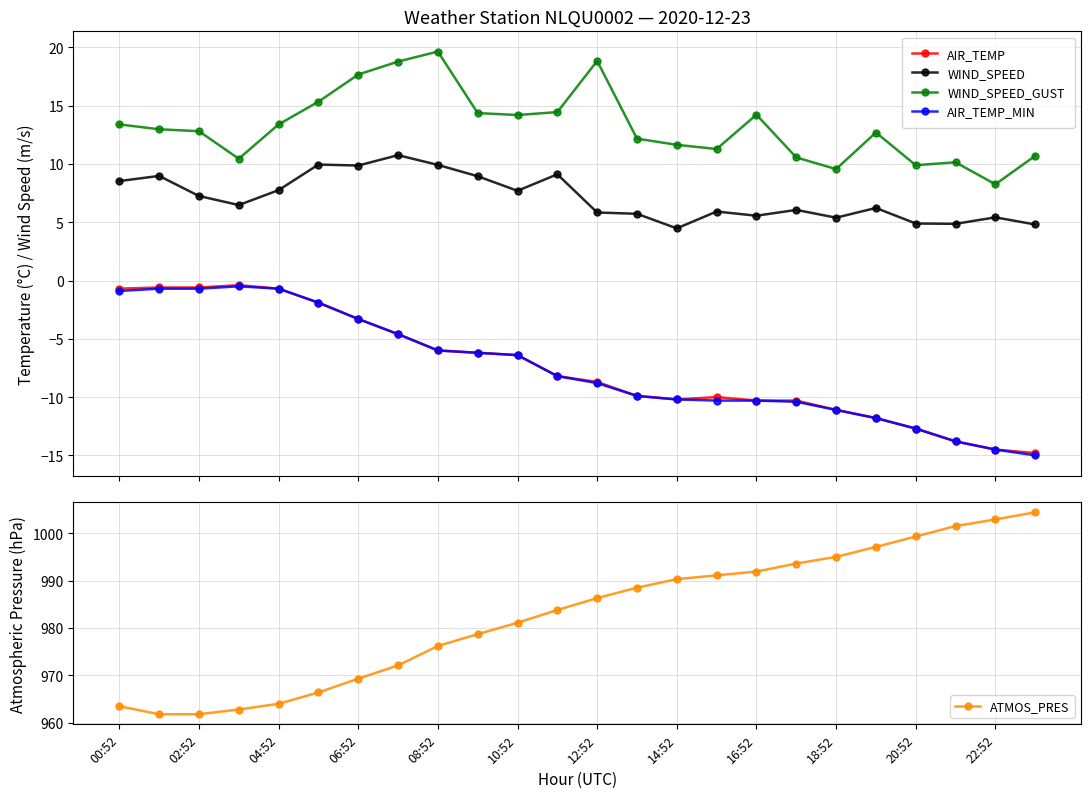

How many lines are shown in the chart?

5